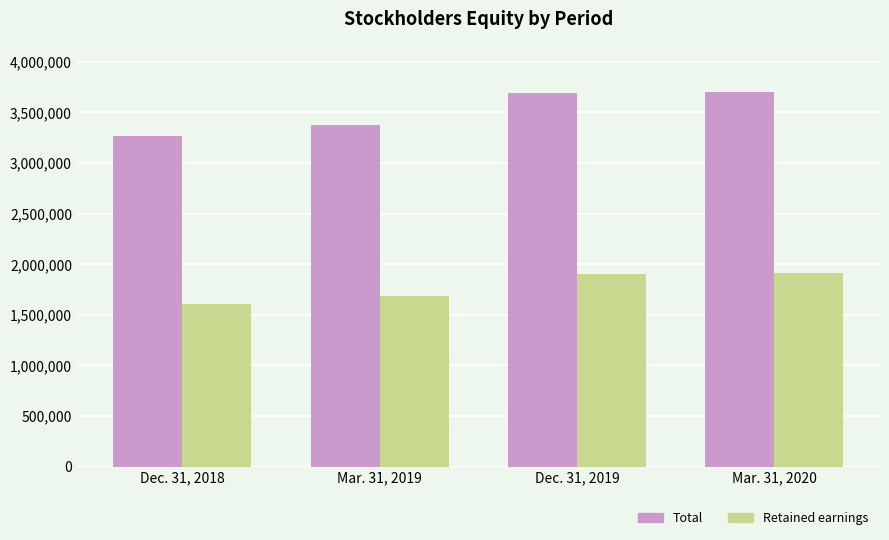

How many values in the Total series are below 3691250?

2